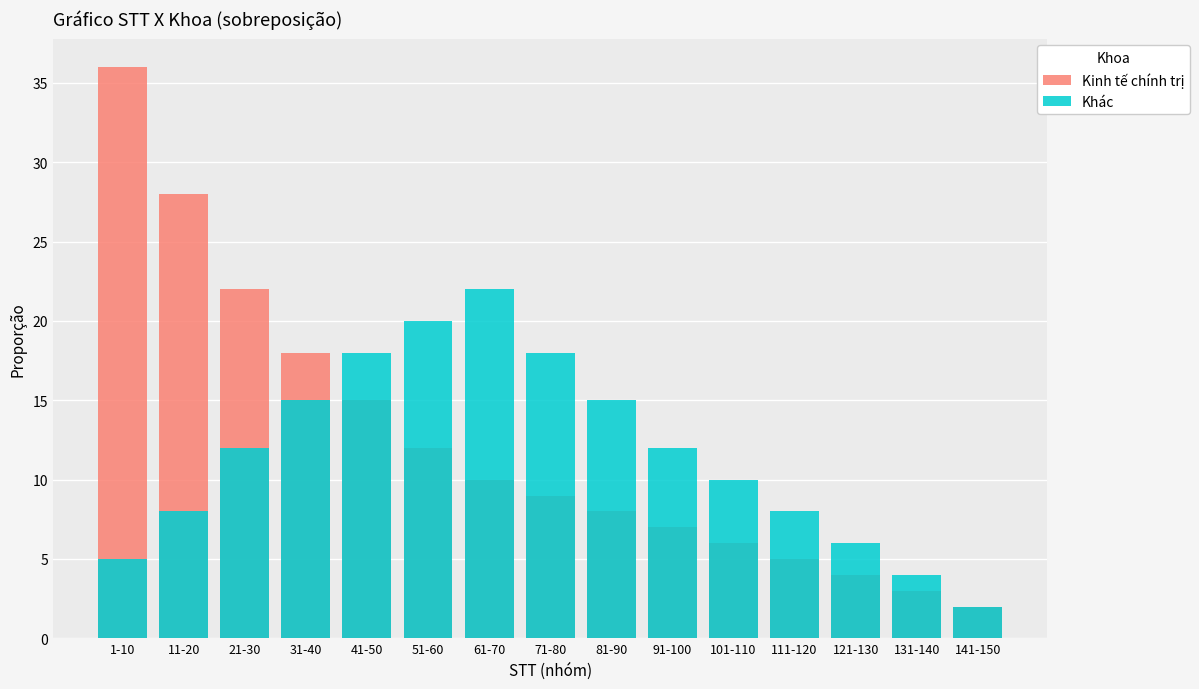

At which label is Kinh tế chính trị closest to 19?

31-40